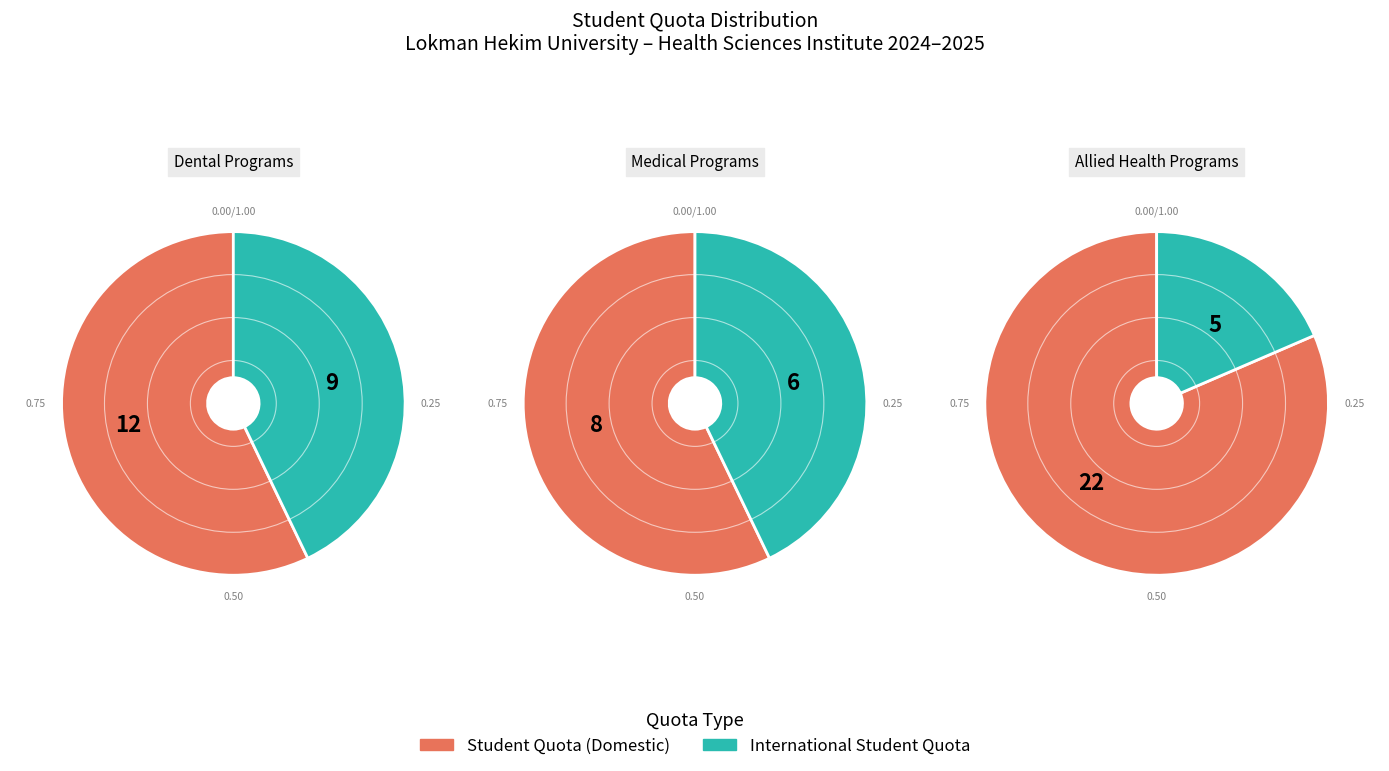

Which series has the largest range (max minus min)?

student_quota